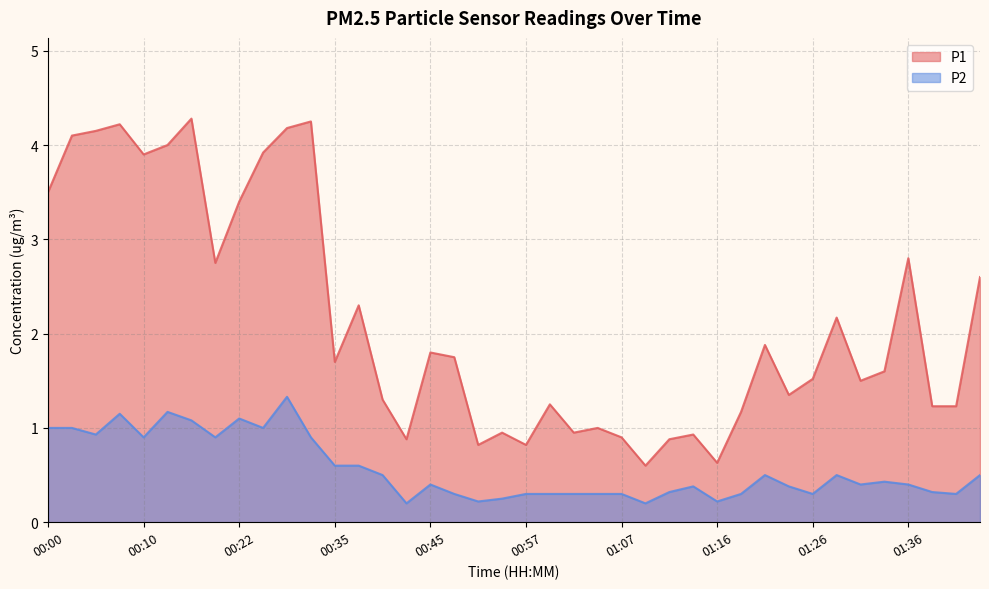

True or false: P1 has more than 1 points higher than both neighbors.

True